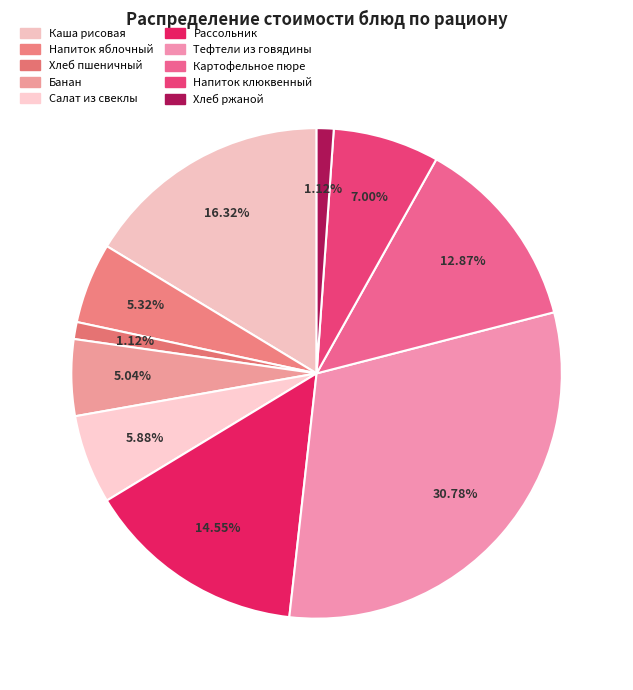

How many segments does this pie chart have?

10